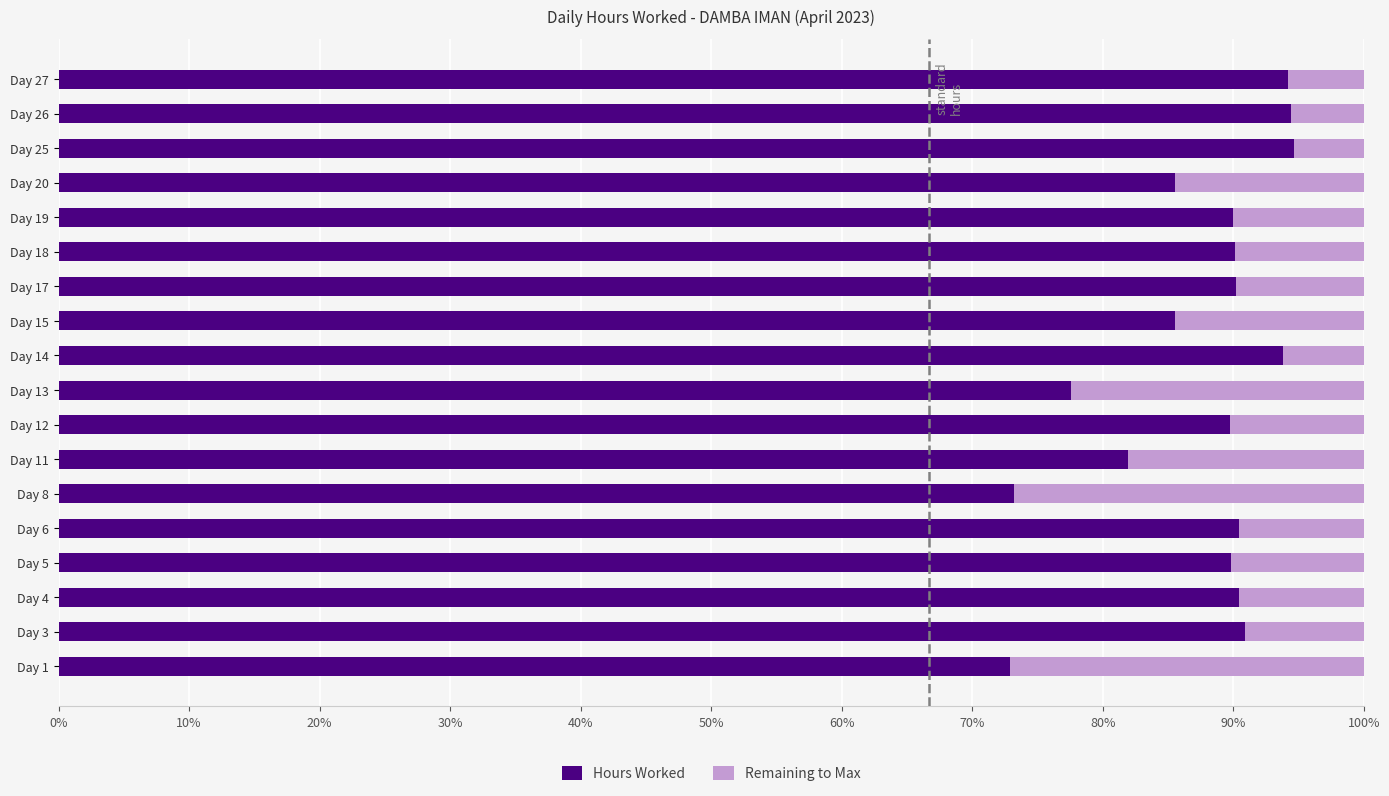

Is it true that Hours Worked equals 90.9 at Day 3?

True